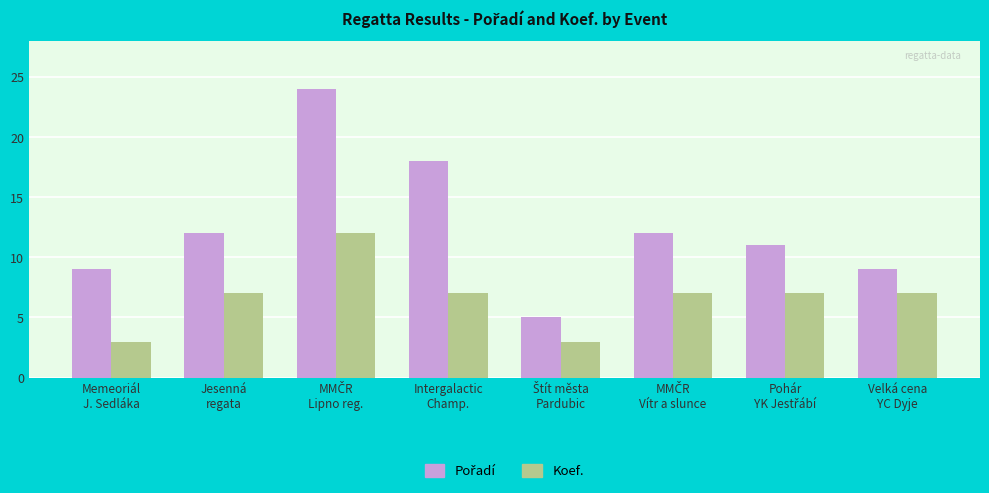

What is the lowest value of the Koef. series?

3